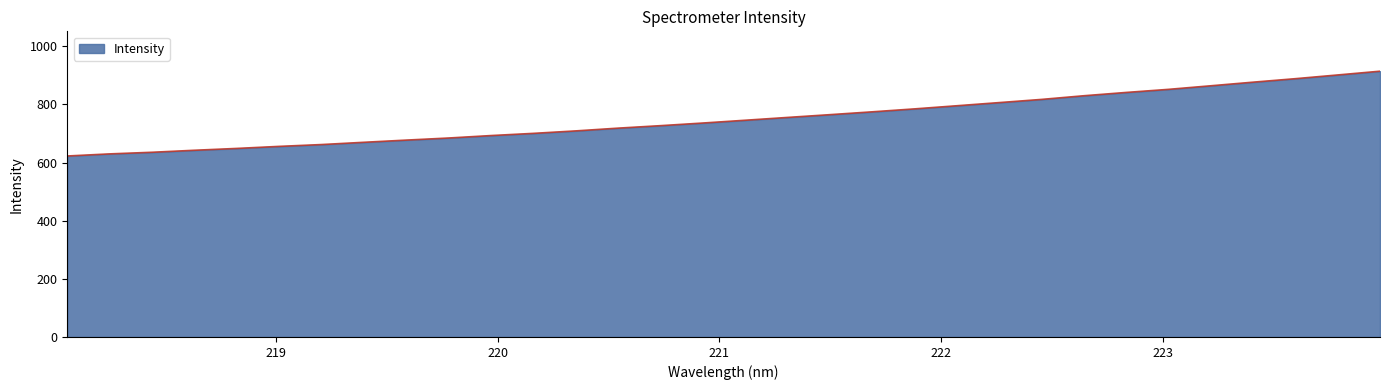

Does the chart have visible grid lines?

No